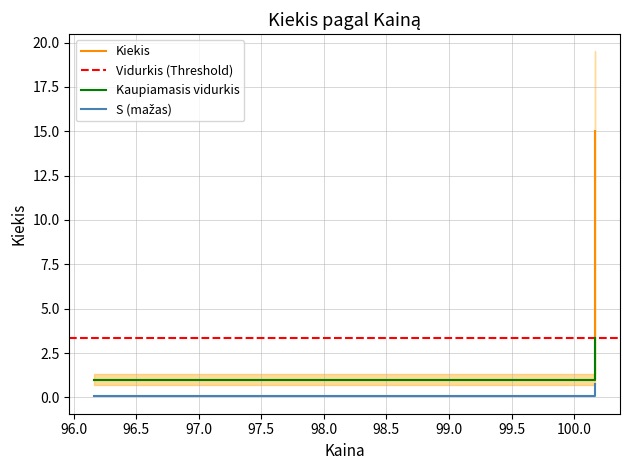

At which category does the chart reach its peak across all series?

100.166667